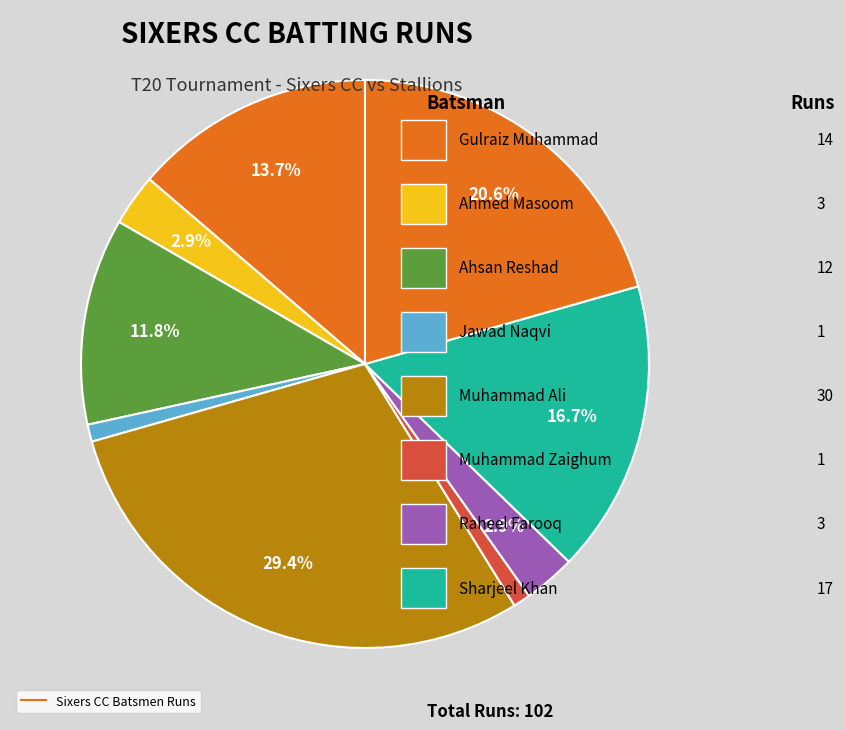

Count the number of slices in the pie.

9